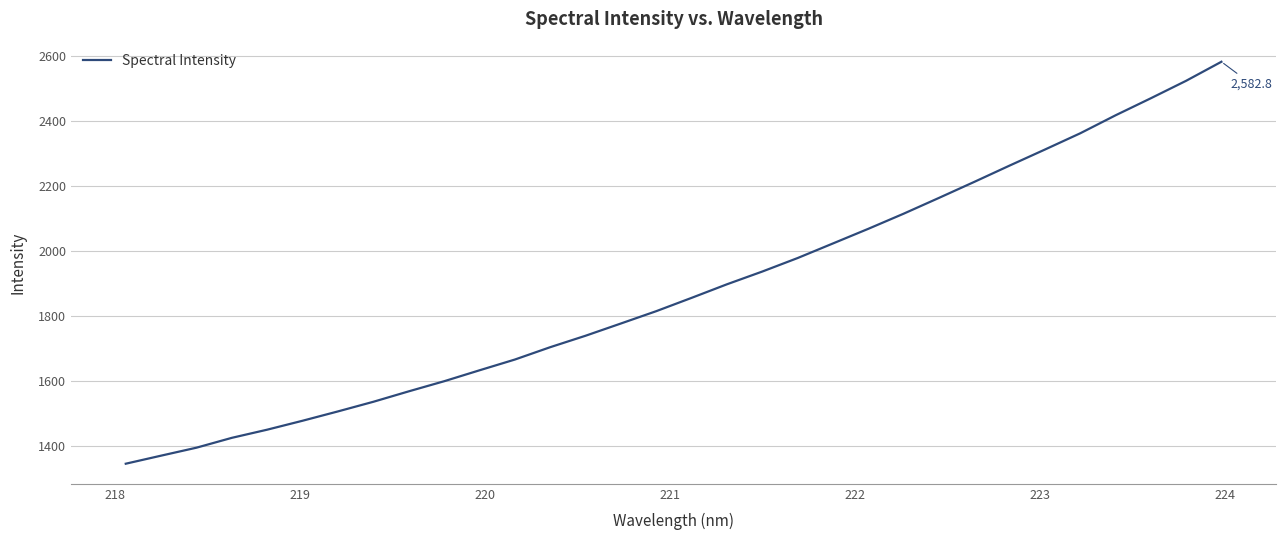

What is the minimum value shown in the chart?

1346.2